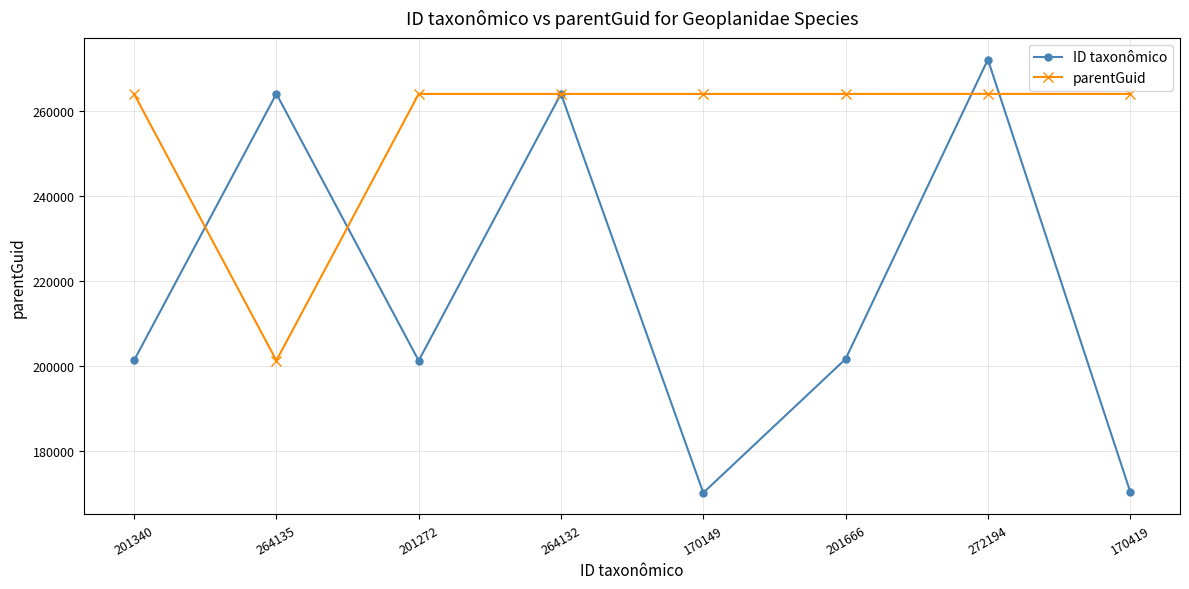

At which category does ID taxonômico reach its first local valley?

201272